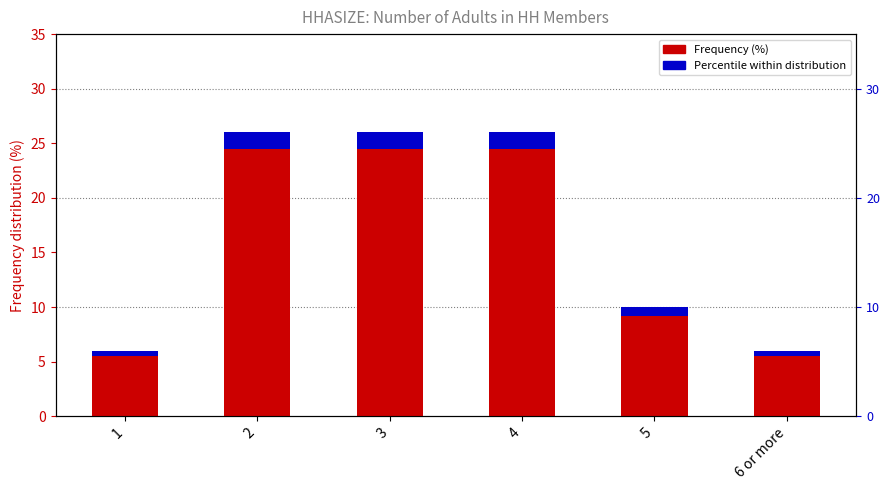

Which has a higher value, 6 or more or 3?

3